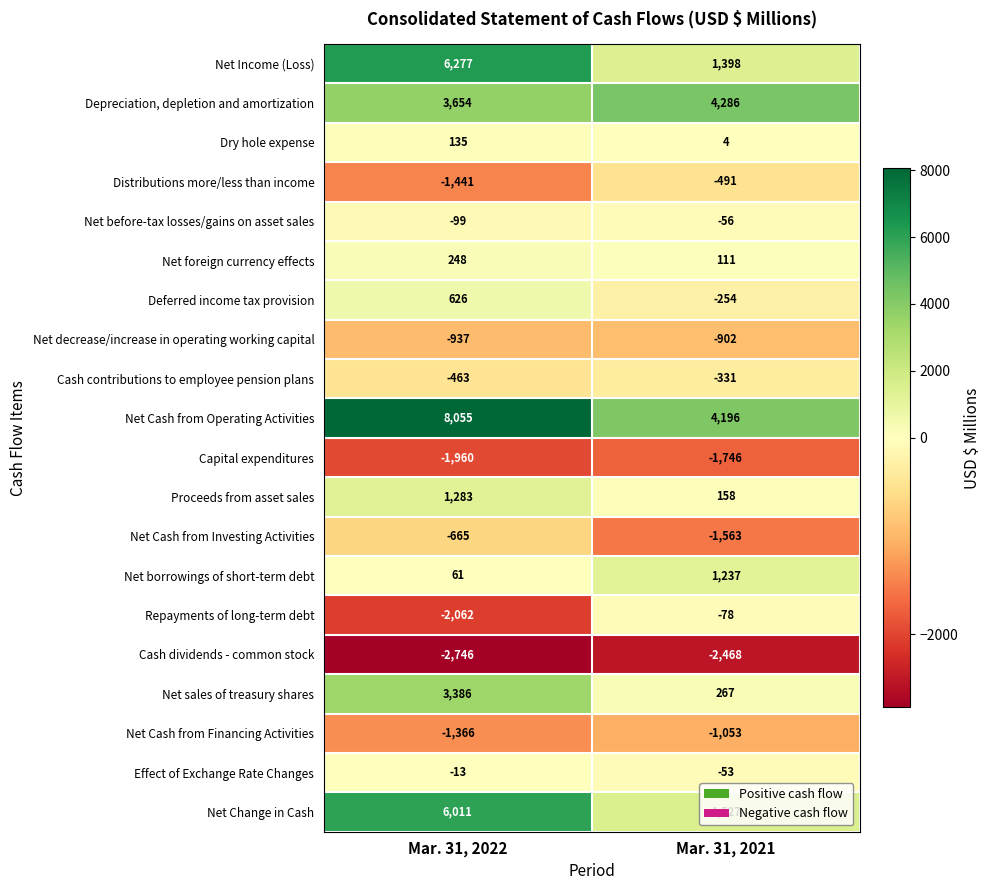

What is the difference between the maximum and minimum values in the Cash contributions to employee pension plans series?

132